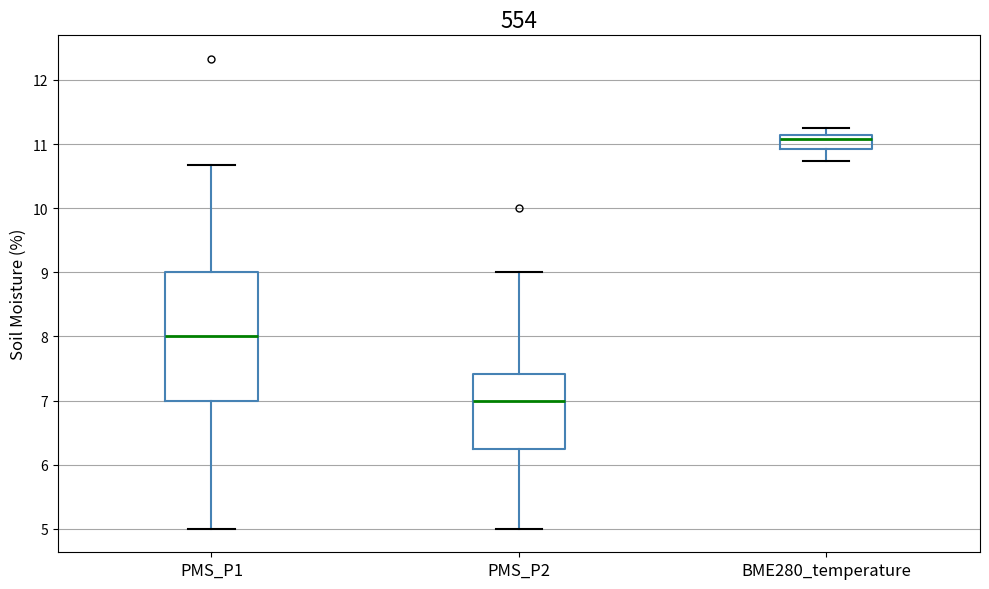

Reading left to right, read every box against the y-axis: the position of its median line, the range the box covers, and the ends of its whiskers. The values are not printed on the chart, so give them approximately, as read against the axis.

PMS_P1: median 8.0, box 7.0 to 9.0, whiskers 5.0 to 10.7
PMS_P2: median 7.0, box 6.2 to 7.4, whiskers 5.0 to 9.0
BME280_temperature: median 11.1 (just below the box's upper edge), box 10.9 to 11.1, whiskers 10.7 to 11.3